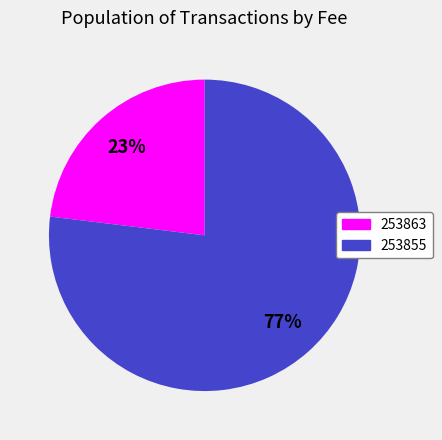

Is it true that 253863 is 29% of the pie?

False